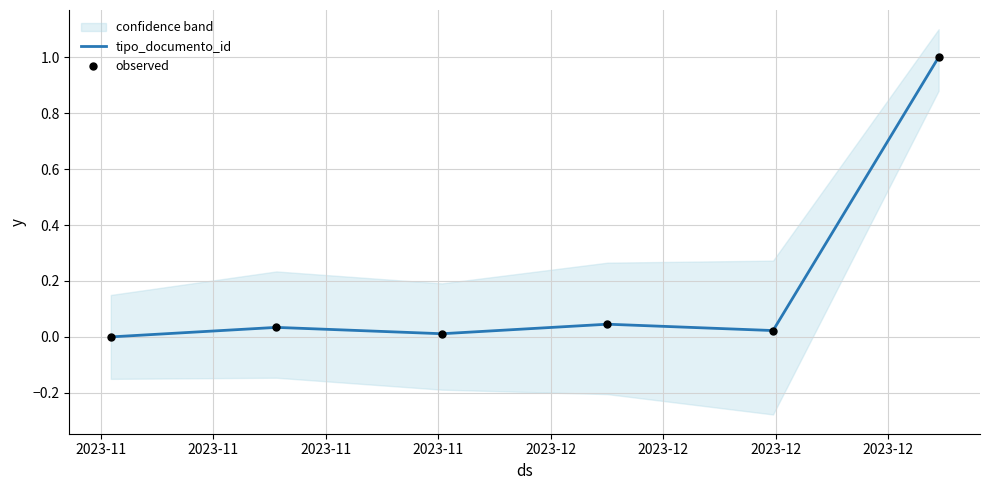

At how many categories does at least one series exceed 0?

5